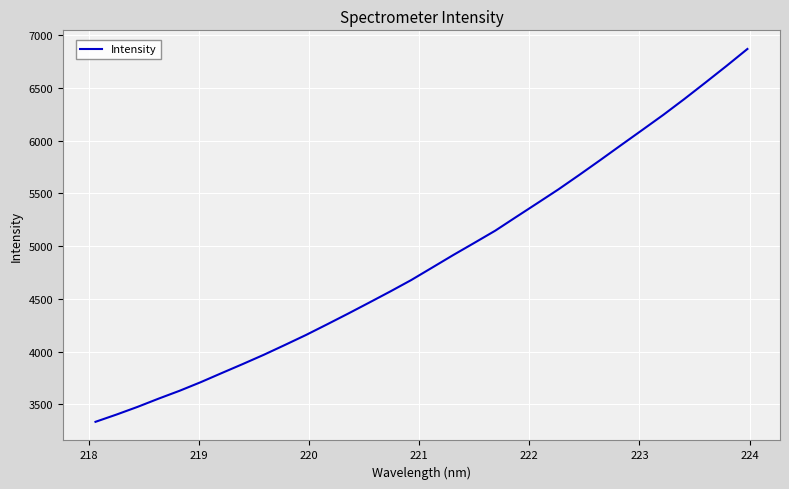

What is the smallest value displayed?

3334.2